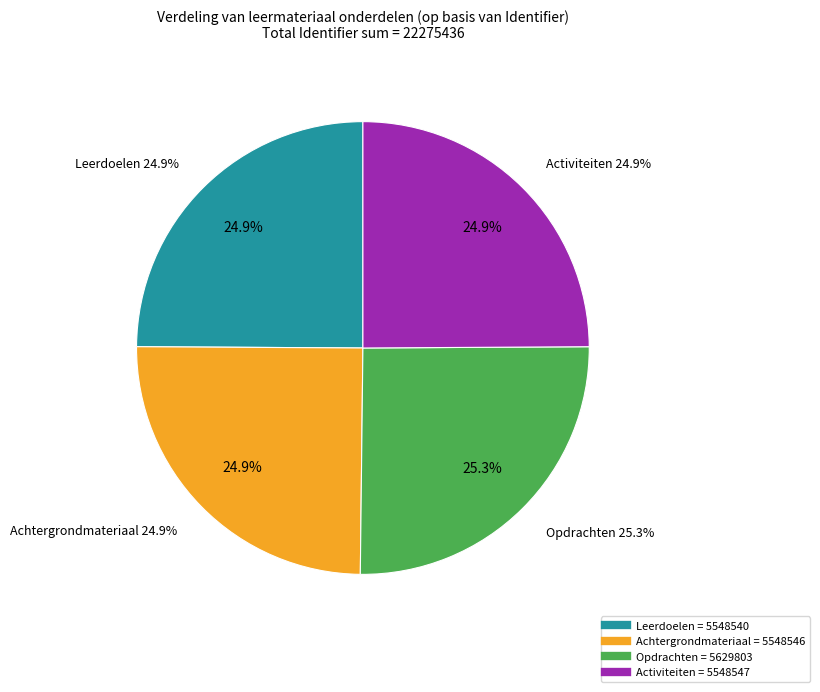

How many segments does this pie chart have?

4